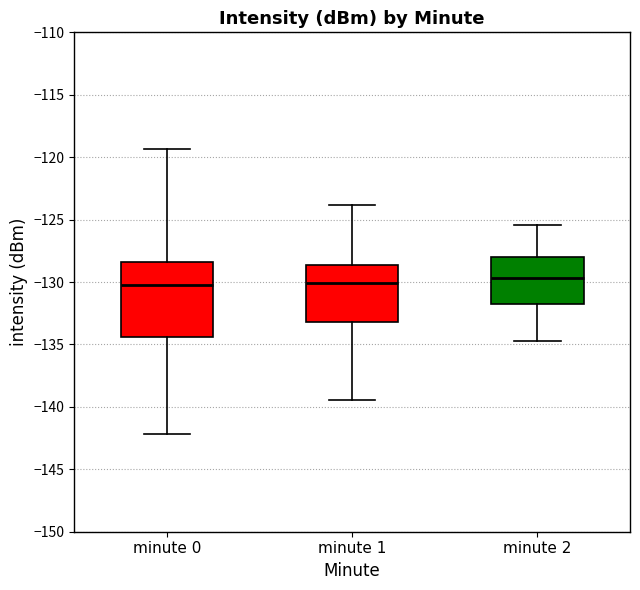

Reading left to right, transcribe this box plot: for each box, give where its median line is, the range the box spans, and where its two whiskers end, as read against the y-axis. The values are not printed on the chart, so give them approximately, as read against the axis.

minute 0: median -130.0, box -134.5 to -128.5, whiskers -142.0 to -119.5
minute 1: median -130.0, box -133.0 to -128.5, whiskers -139.5 to -124.0
minute 2: median -129.5, box -131.5 to -128.0, whiskers -134.5 to -125.5